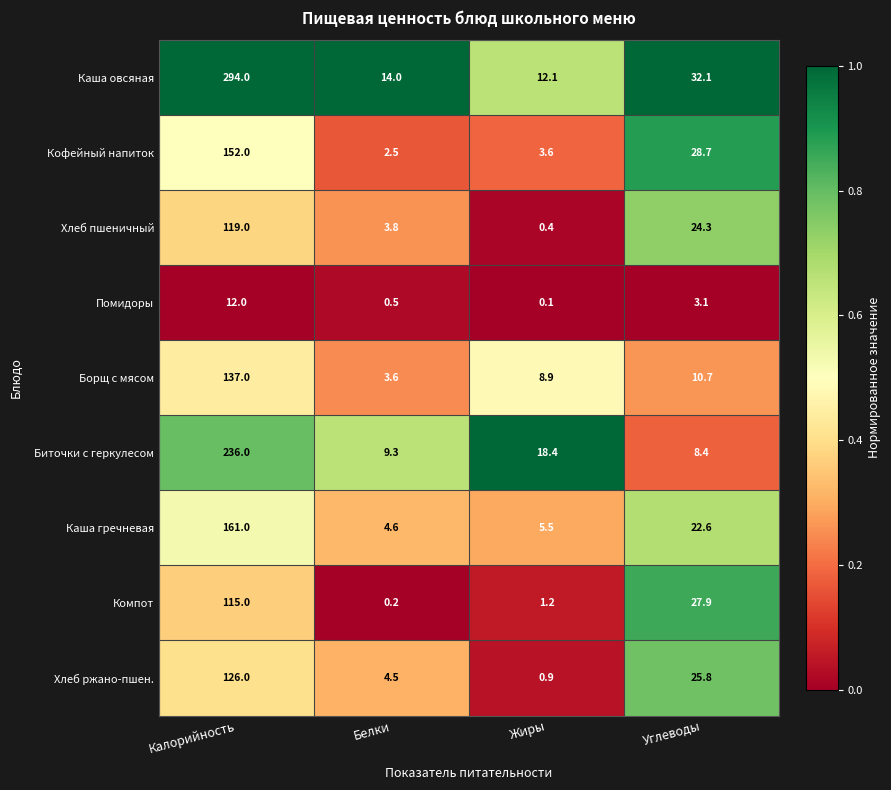

What is the difference between the second highest and second lowest values in the Биточки с геркулесом series?

9.1